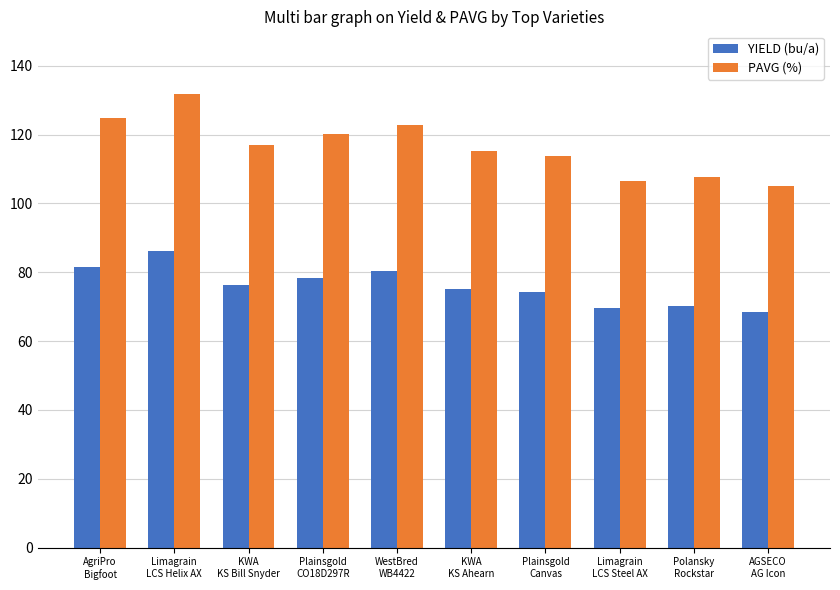

How many values in the PAVG (%) series are below 117?

5